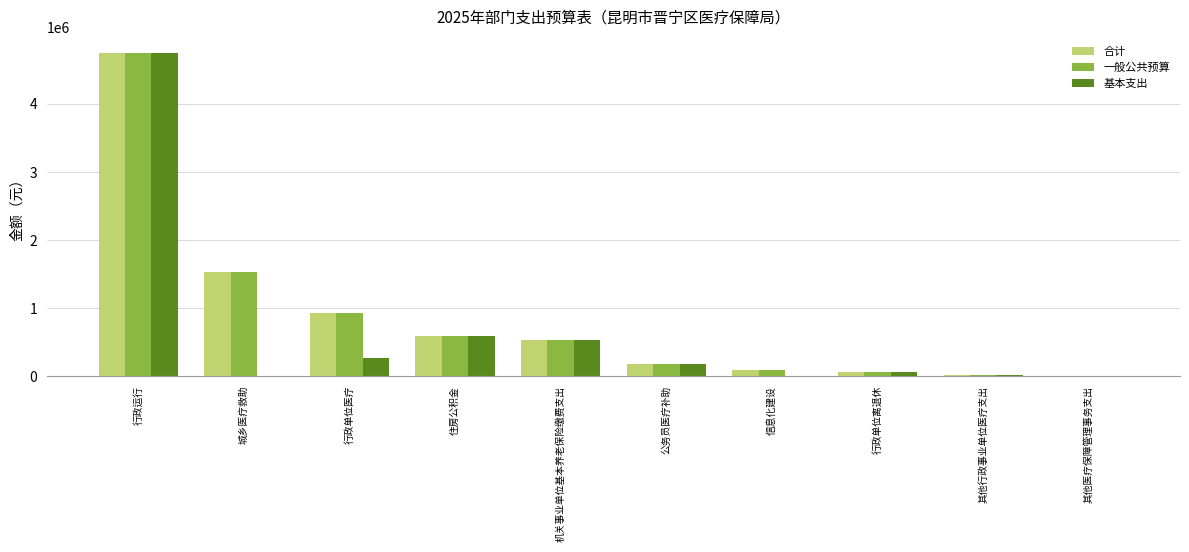

What is the greatest value displayed?

4746914.9